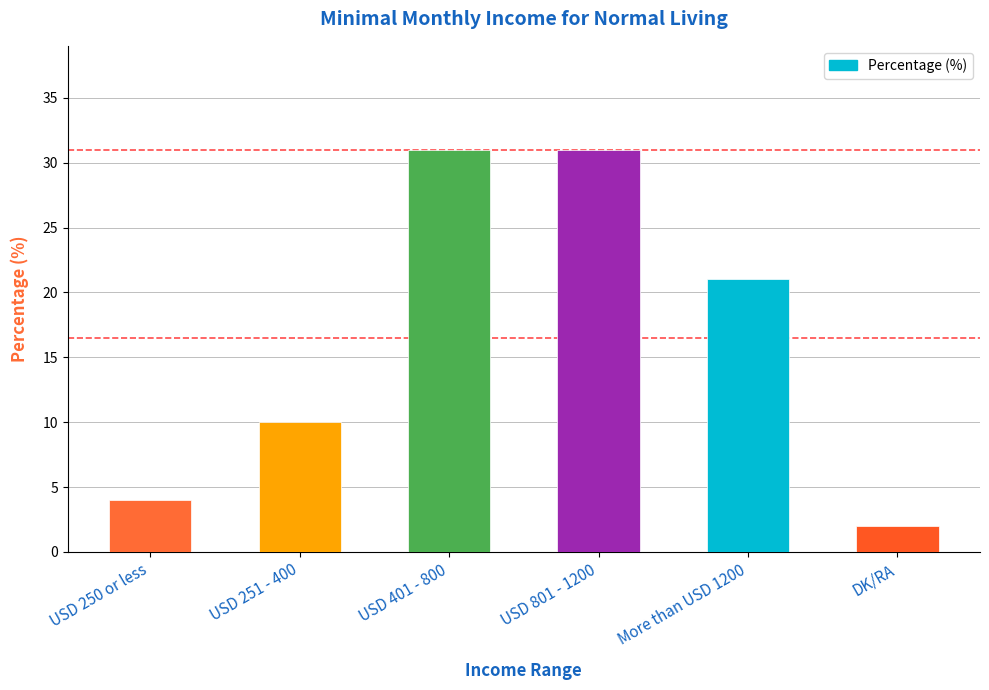

The value at USD 251 - 400 is 17. True or false?

False